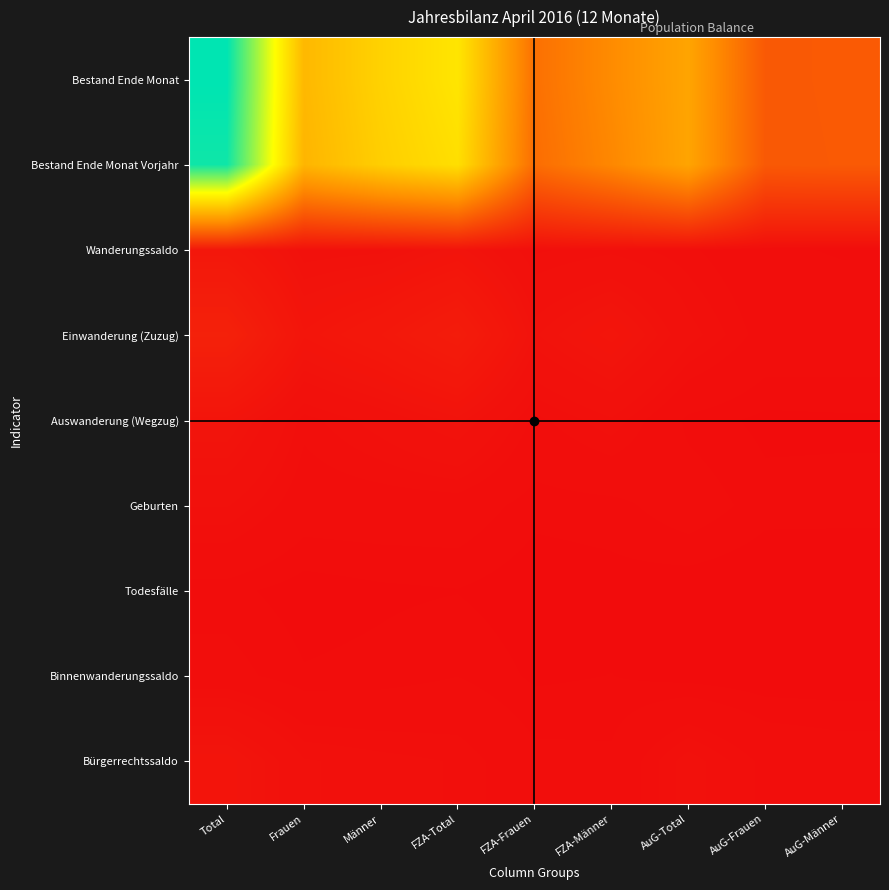

Which series changed the most between Frauen and FZA-Total?

Bestand Ende Monat